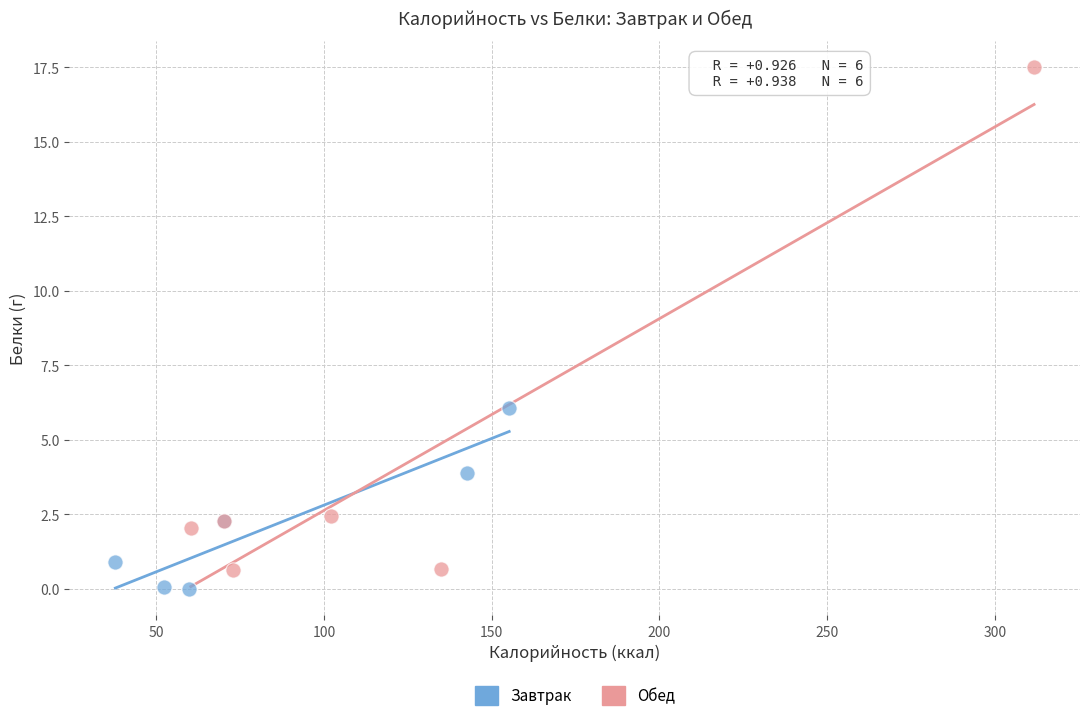

What are all the series names shown in the legend?

Завтрак, Обед